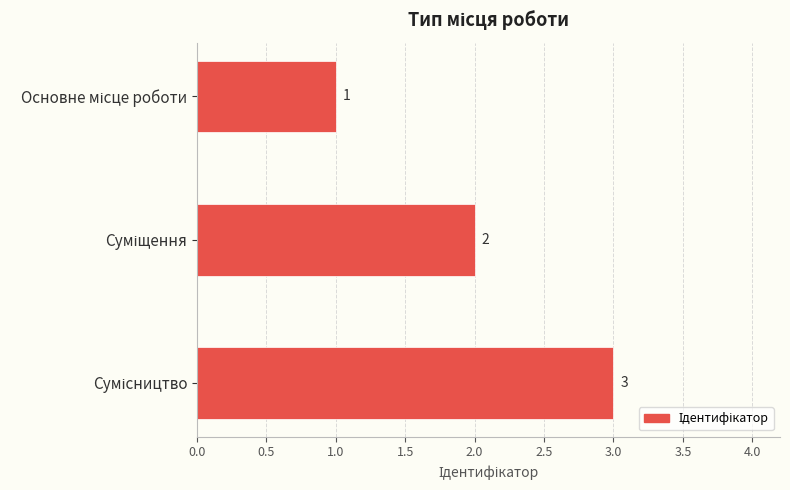

What is the sum of all values?

6